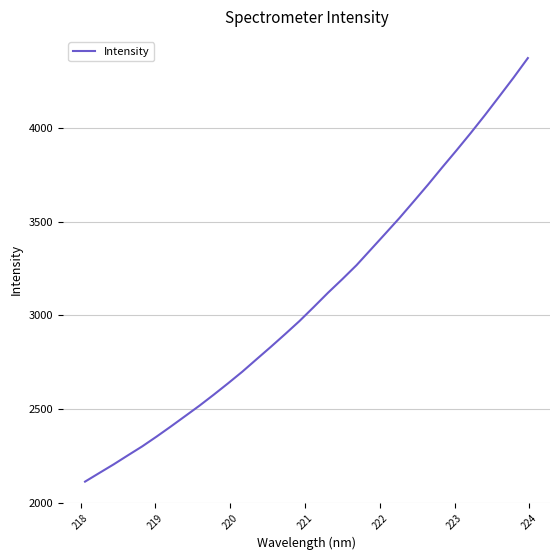

Does the chart have visible grid lines?

Yes